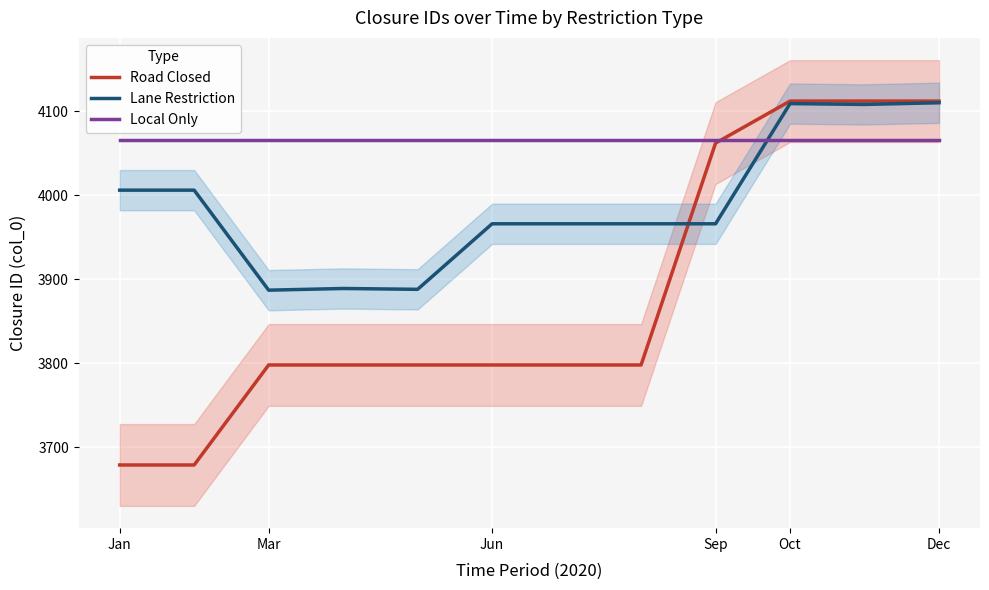

What is the highest value of the Road Closed series?

4112